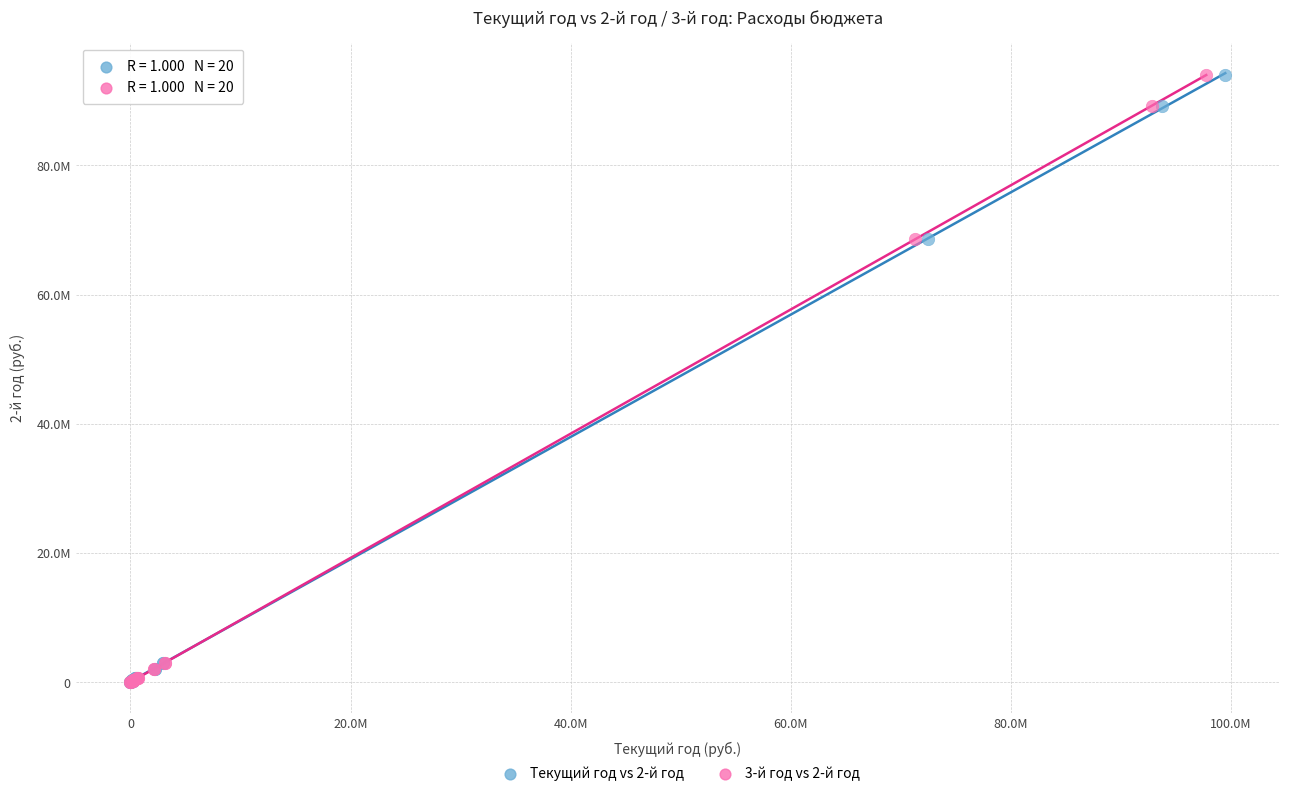

What are all the series names shown in the legend?

Текущий год vs 2-й год, 3-й год vs 2-й год